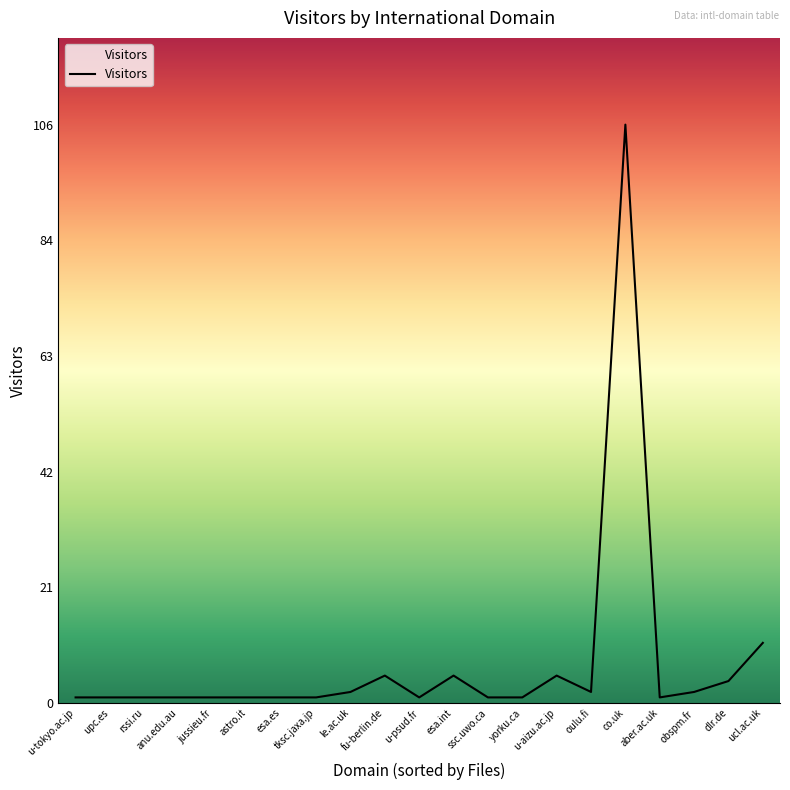

What is the difference between the maximum and minimum values?

105